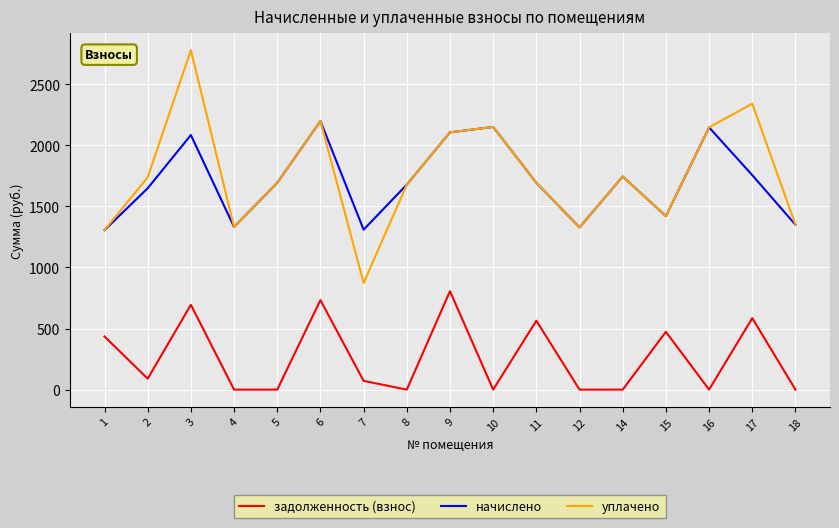

What value does the уплачено series have at 3?

2777.6